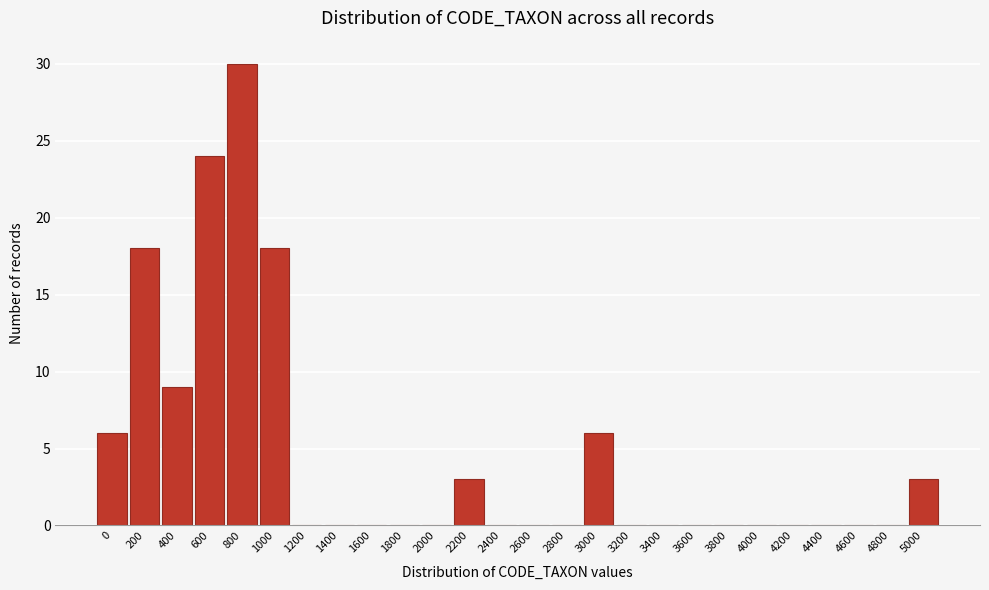

Reading right to left, transcribe all the data shown in this chart.

5000=3	4800=0	4600=0	4400=0	4200=0	4000=0	3800=0	3600=0	3400=0	3200=0	3000=6	2800=0	2600=0	2400=0	2200=3	2000=0	1800=0	1600=0	1400=0	1200=0	1000=18	800=30	600=24	400=9	200=18	0=6